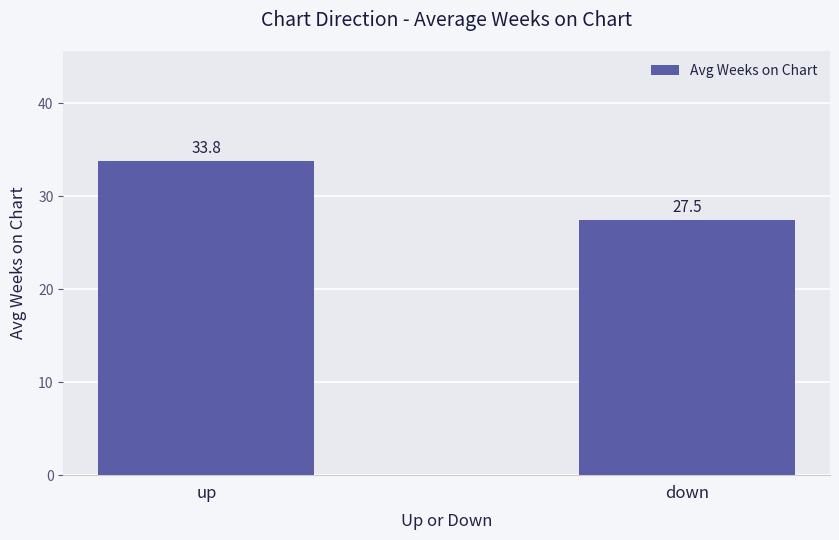

Which has a higher value, down or up?

up